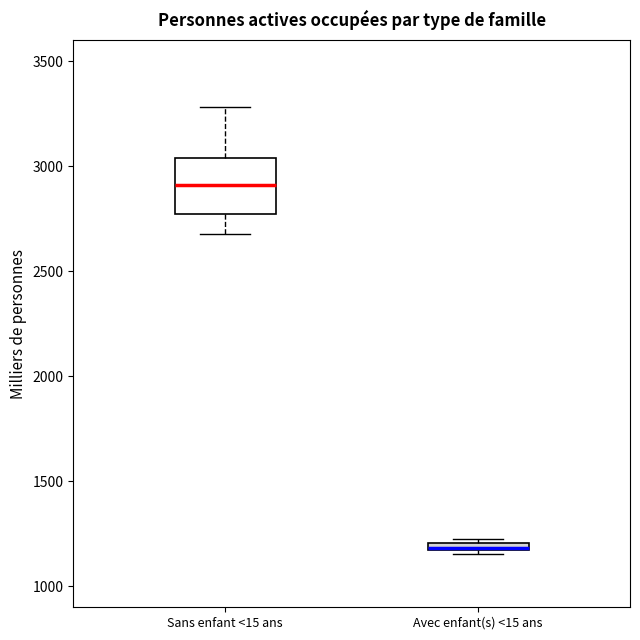

Where is the lower edge of the box for Avec enfant(s) <15 ans on the y-axis? The values are not printed on the chart, so give them approximately, as read against the axis.

1150